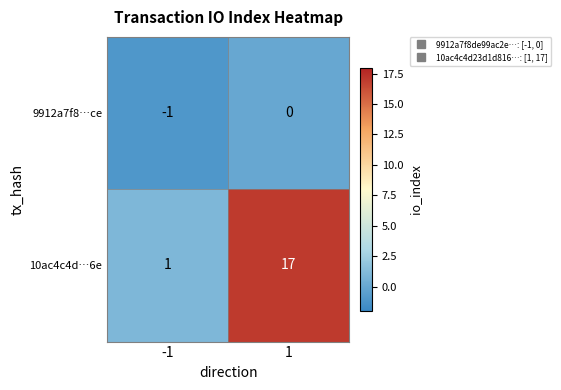

What is the average value of the 10ac4c4d…6e series?

9